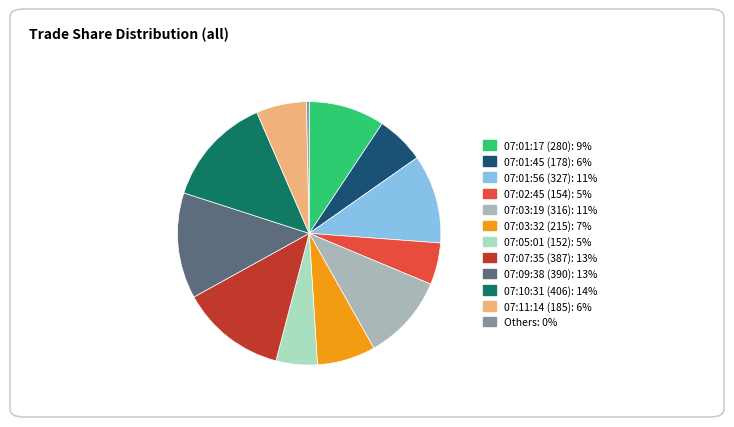

Count the number of slices in the pie.

12